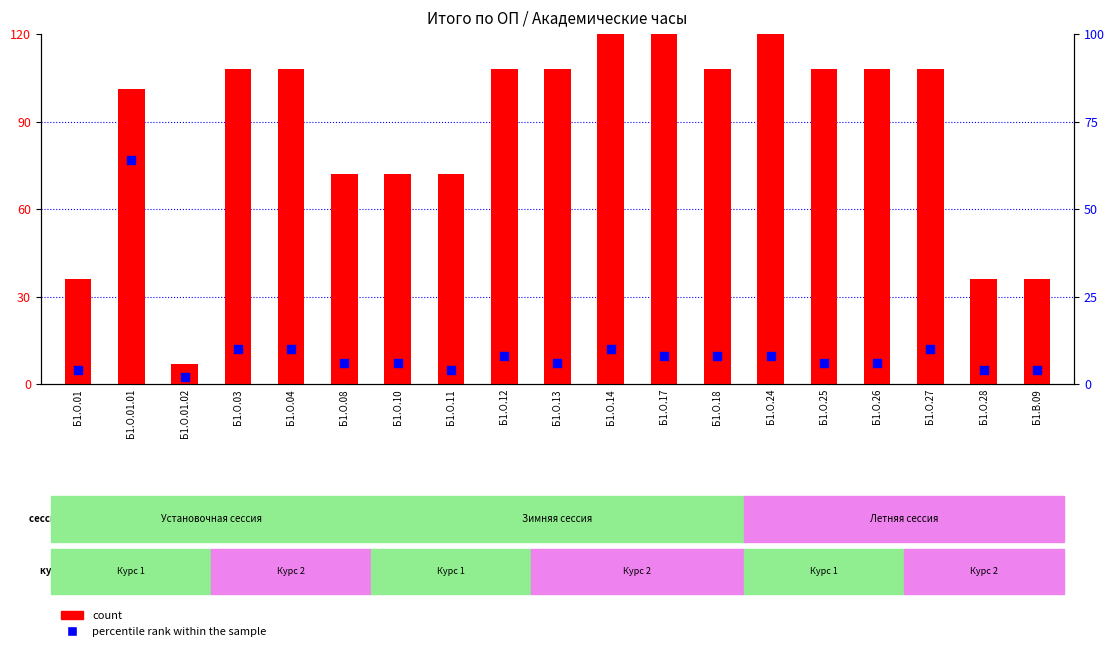

Which series has the largest total across all categories?

count